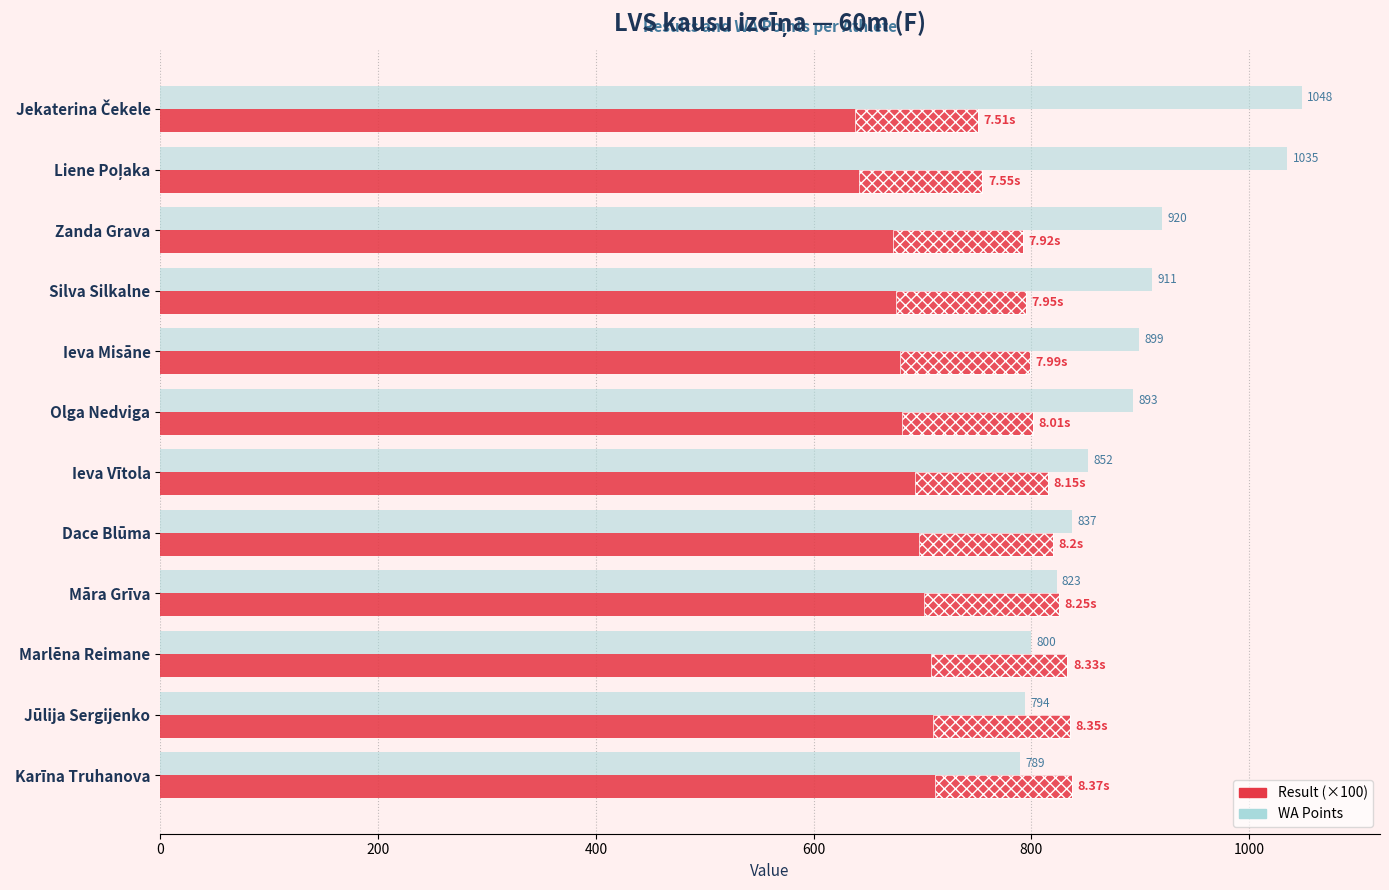

List the series in order of their overall mean, lowest first.

Result (×100), WA Points